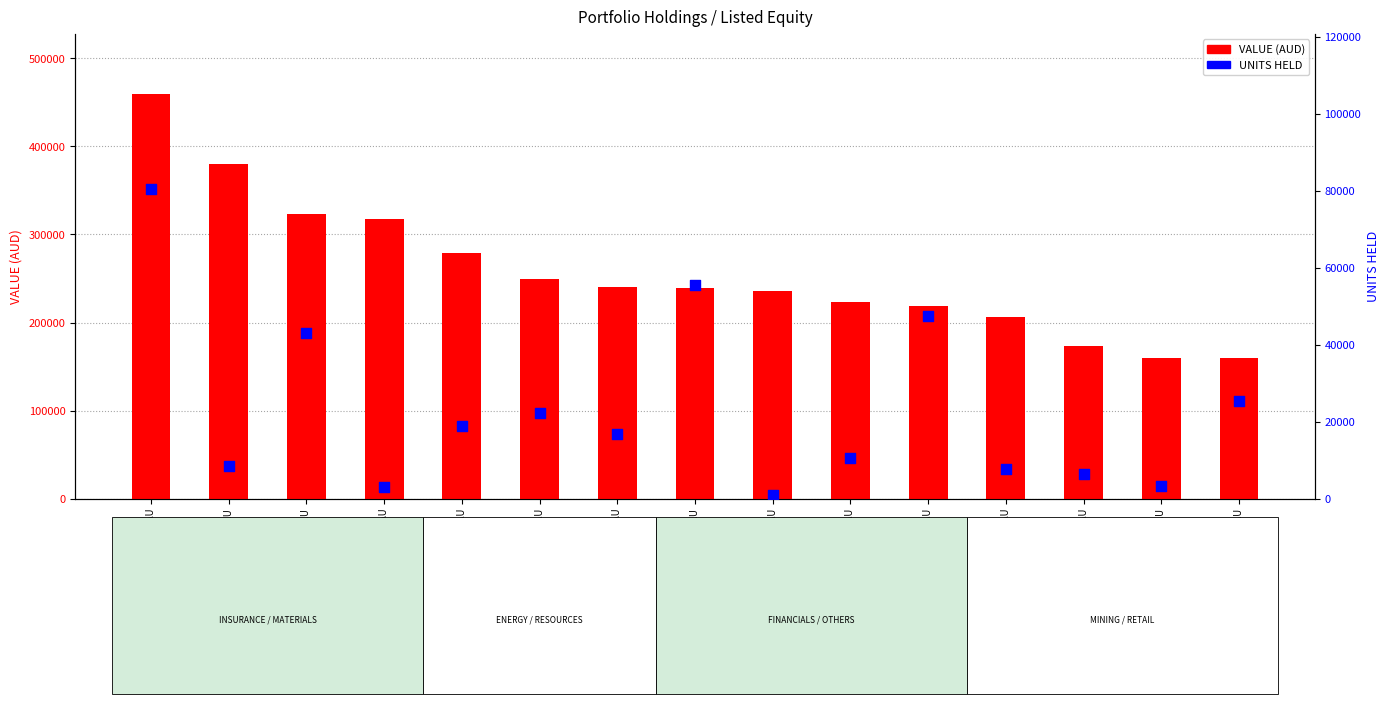

Which series has the largest total across all categories?

VALUE (AUD)